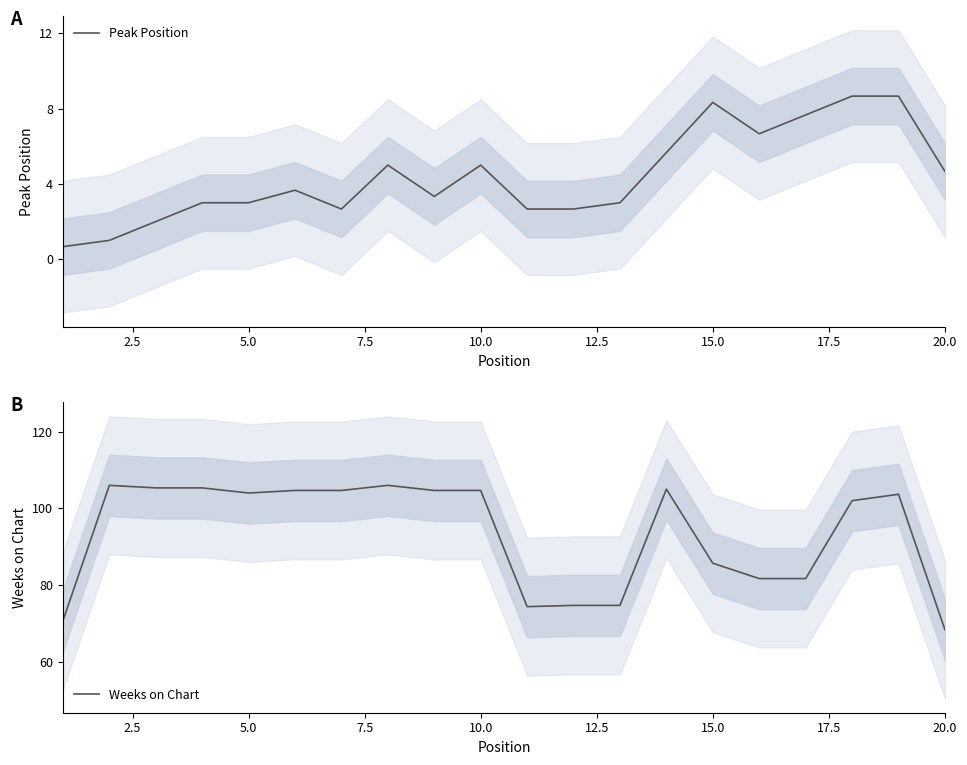

What is the lowest value of the Peak Position series?

0.7